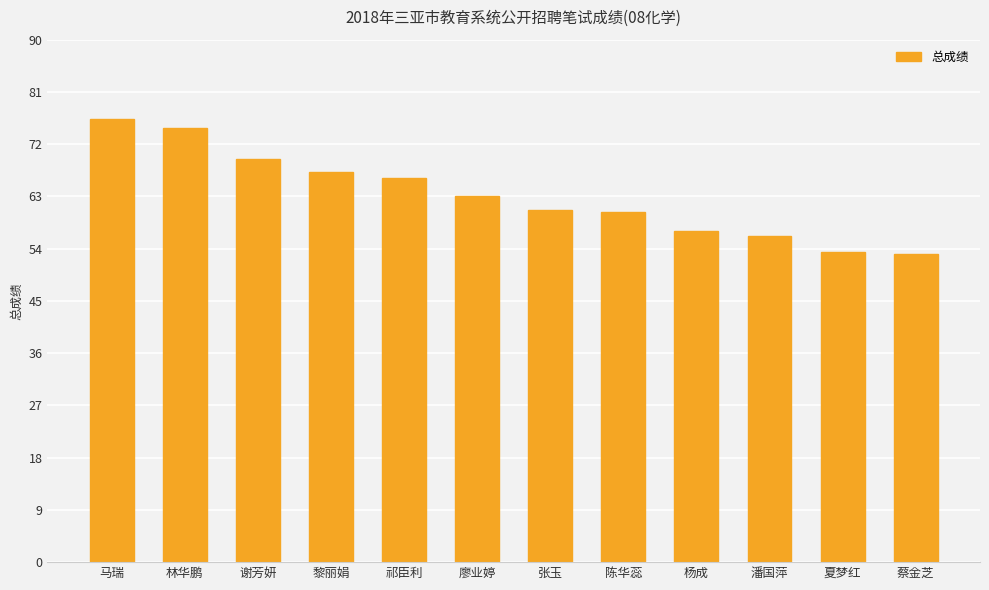

Are the bars horizontal?

No